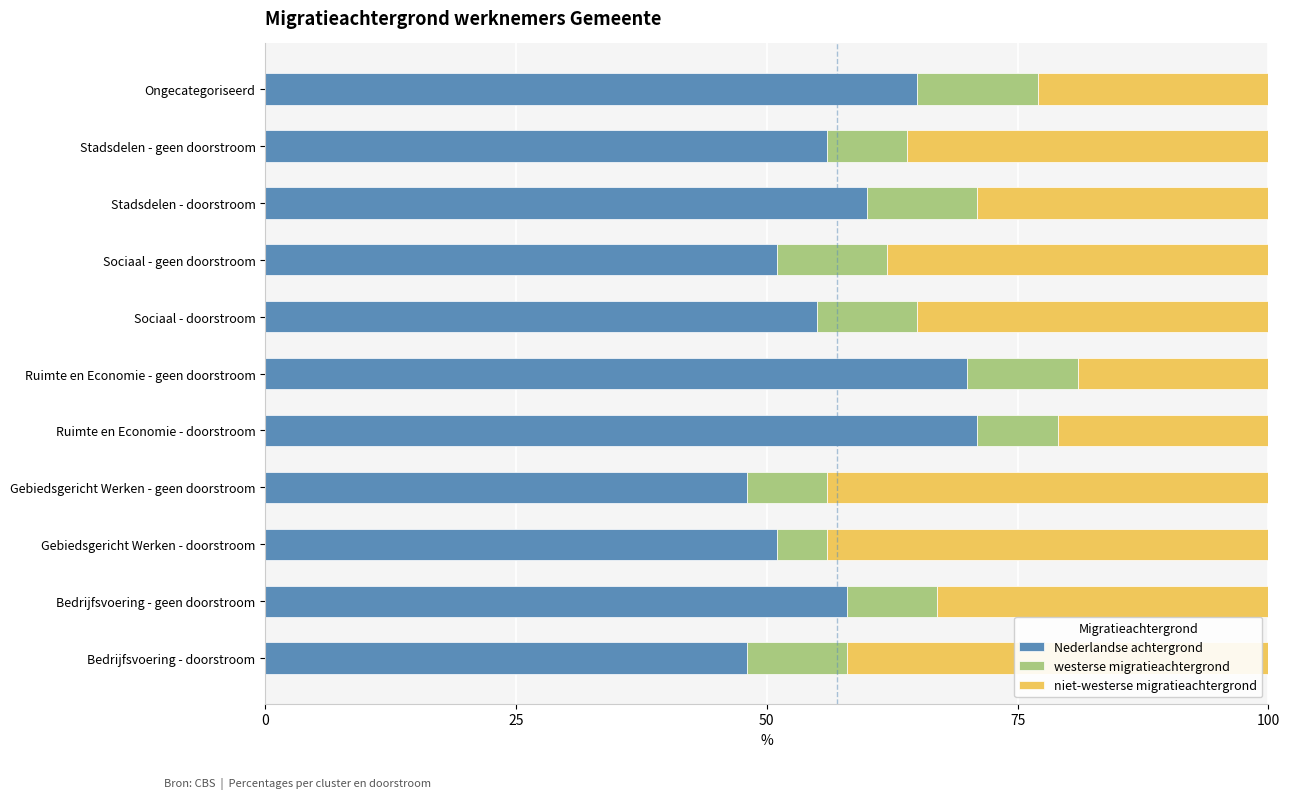

What is the total value across all series at Bedrijfsvoering - doorstroom?

100